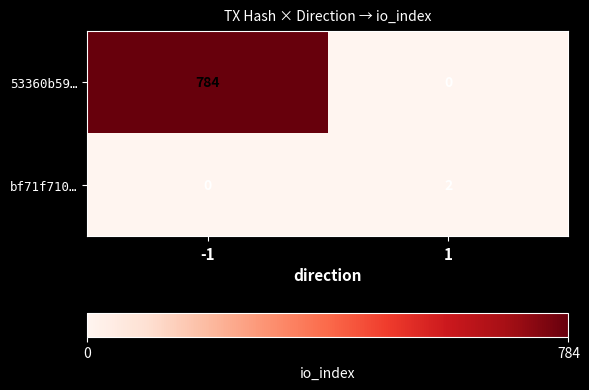

Which series has the widest spread of values?

53360b59…